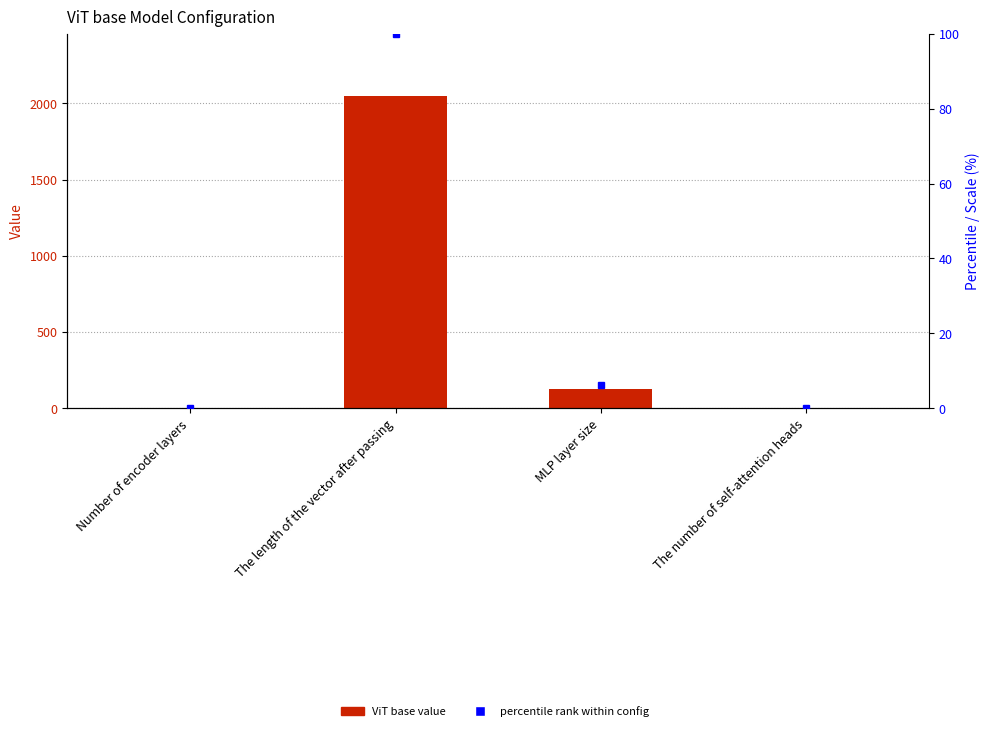

What position from the right is The length of the vector after passing?

3